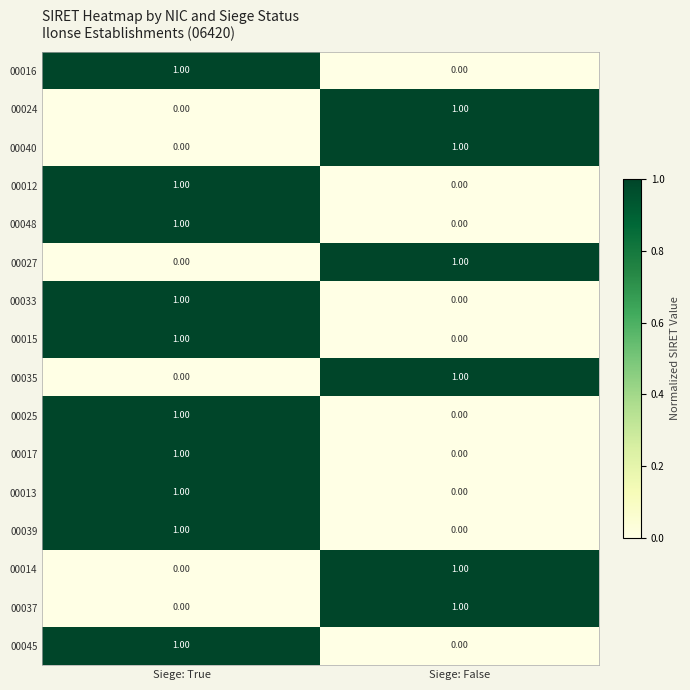

List the labels in order of 00045 value, largest first.

Siege: True, Siege: False